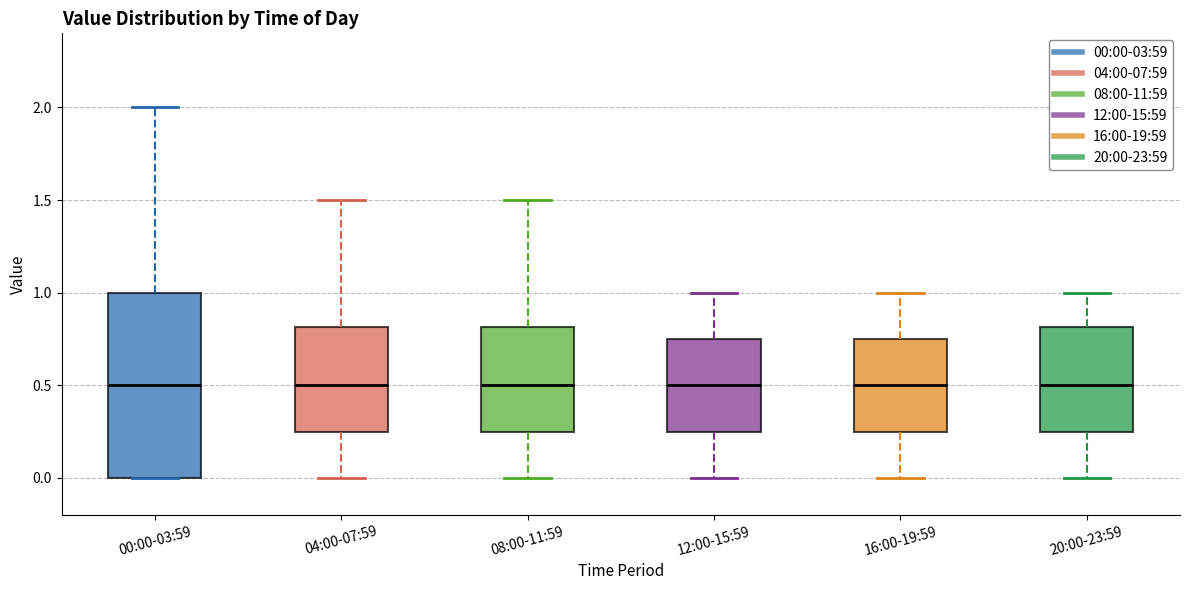

Comparing the boxes themselves (not the whiskers), which one is the tallest?

00:00-03:59